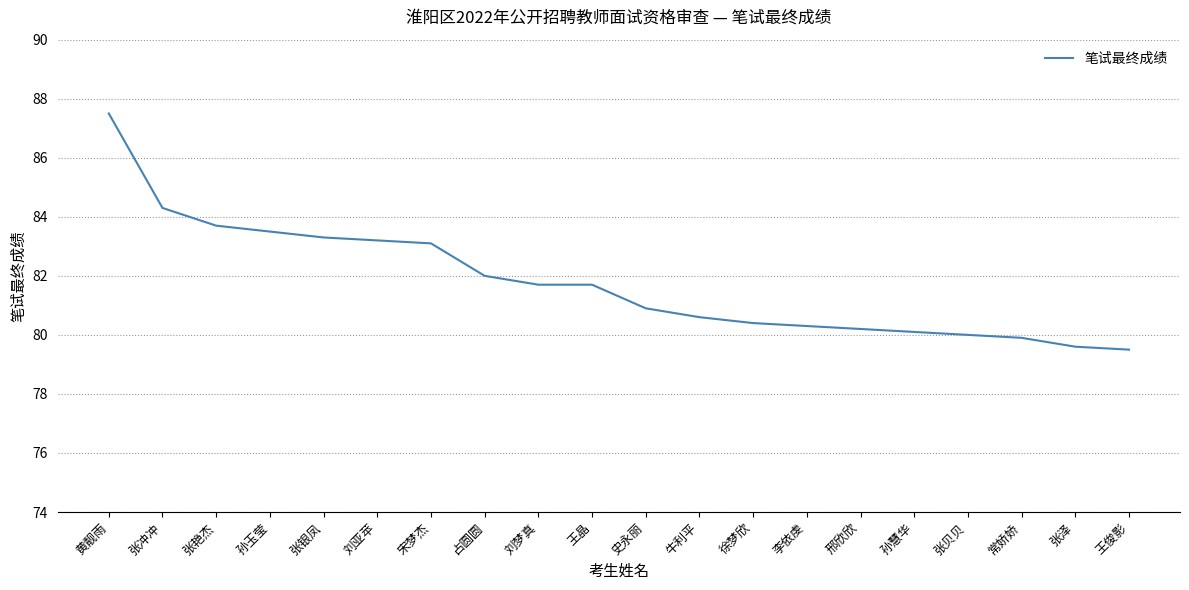

Approximately how many times larger is the value at 李依虔 compared to 宋梦杰?

1.0